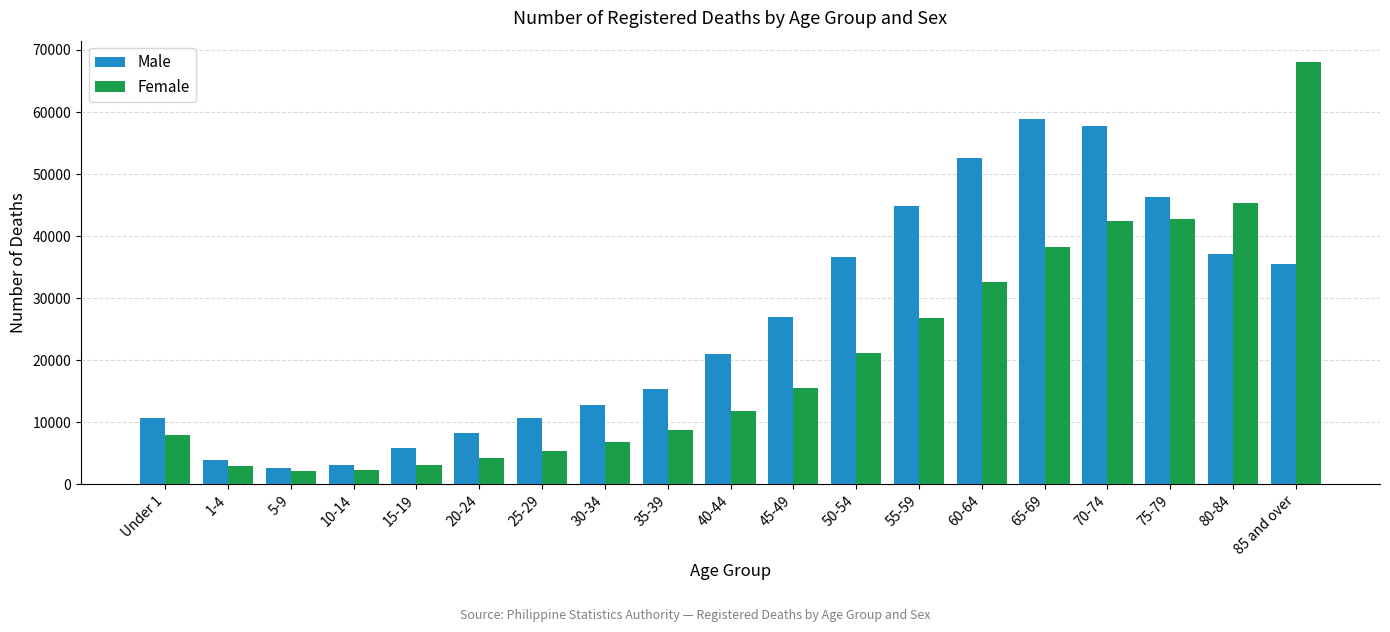

What is the difference between the highest and lowest values at 75-79?

3563